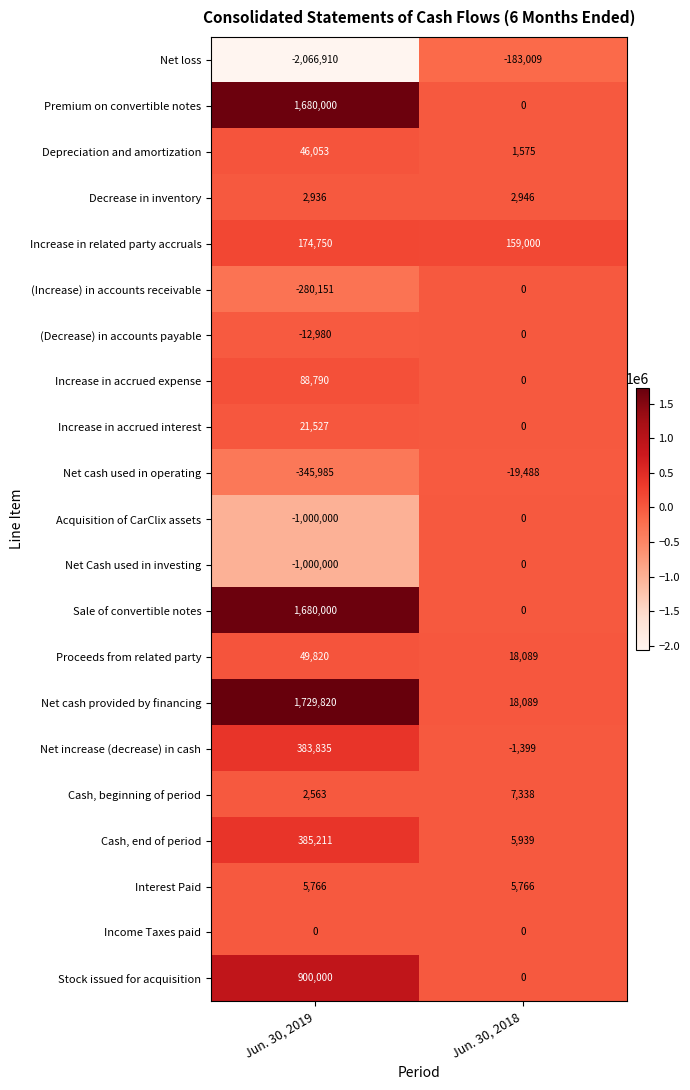

At which label is Increase in accrued interest closest to 10763?

Jun. 30, 2018